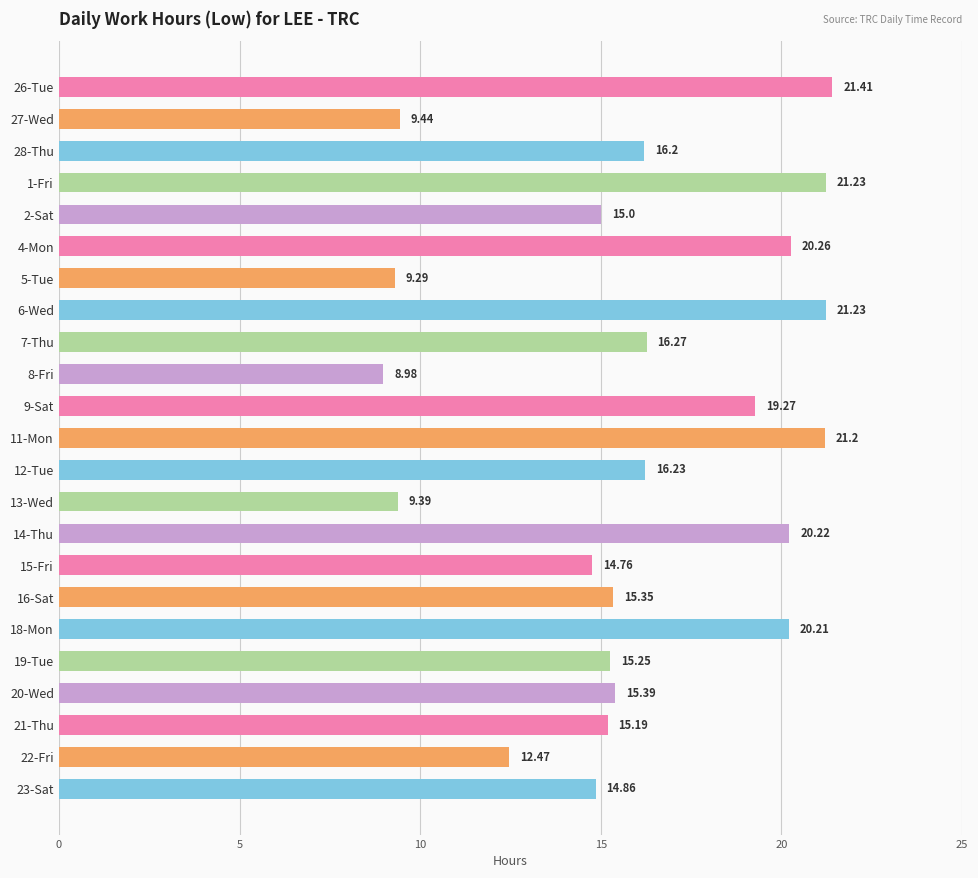

What is the sum of the values at 8-Fri and 20-Wed?

24.4